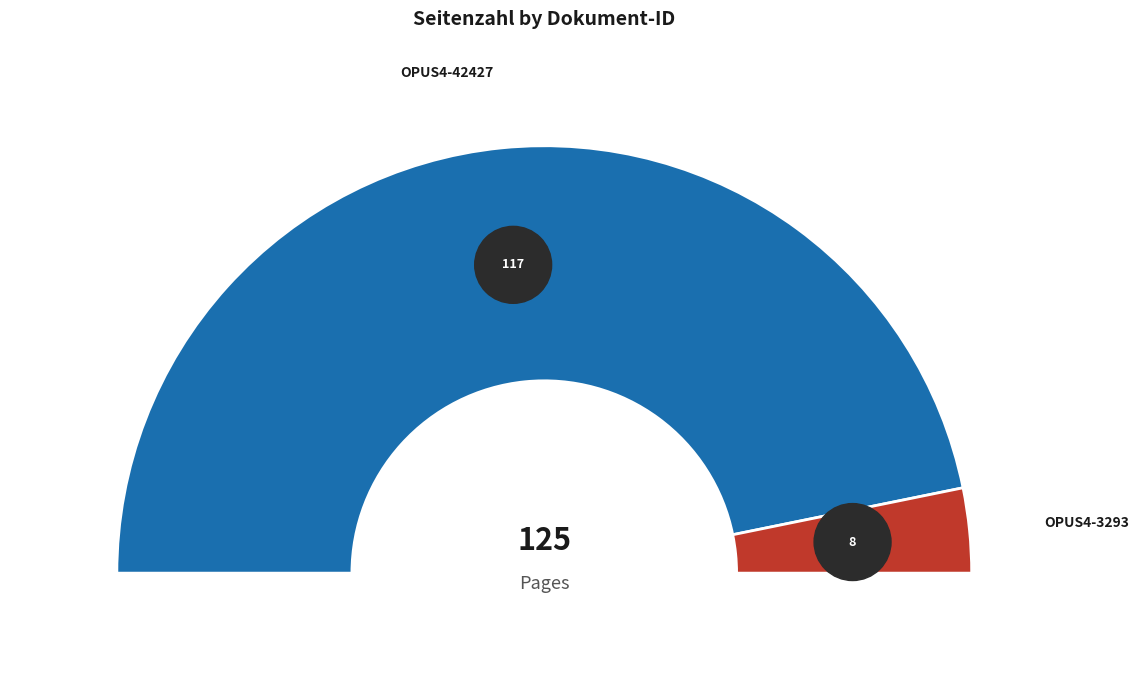

How much of the chart is everything except OPUS4-42427?

6.4%